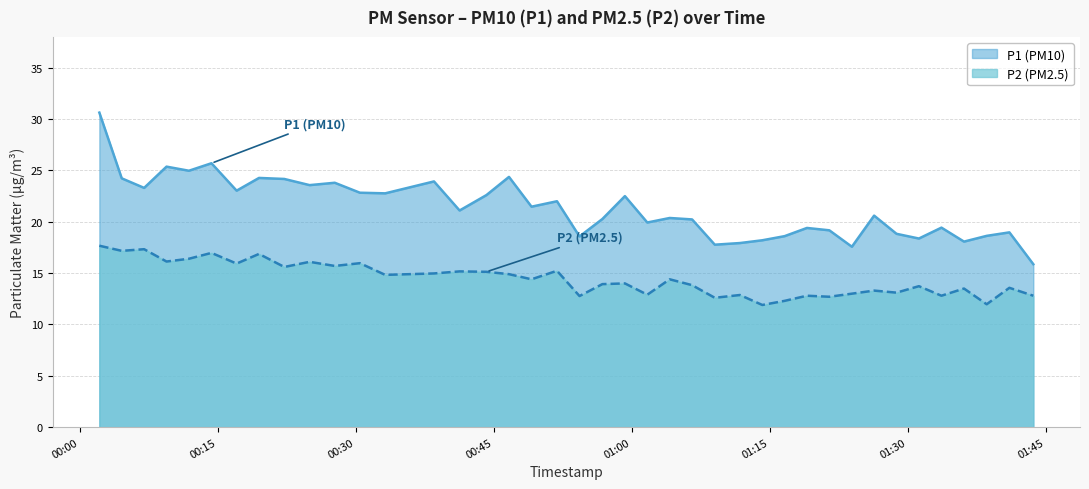

True or false: P1 and P2 cross at least once.

False